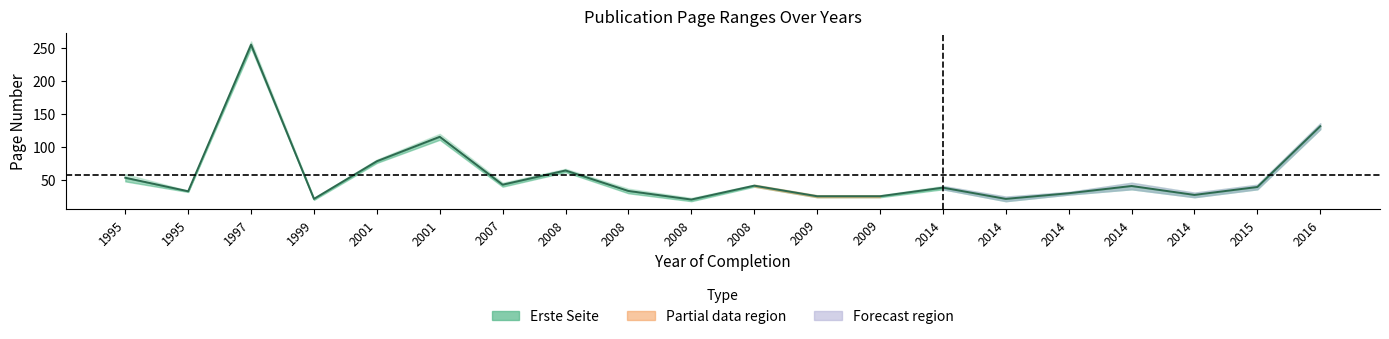

Rank the categories by value from highest to lowest.

1997, 2016, 2001, 2001, 2008, 1995, 2007, 2008, 2014, 2015, 2014, 2008, 1995, 2014, 2014, 2009, 2009, 1999, 2014, 2008